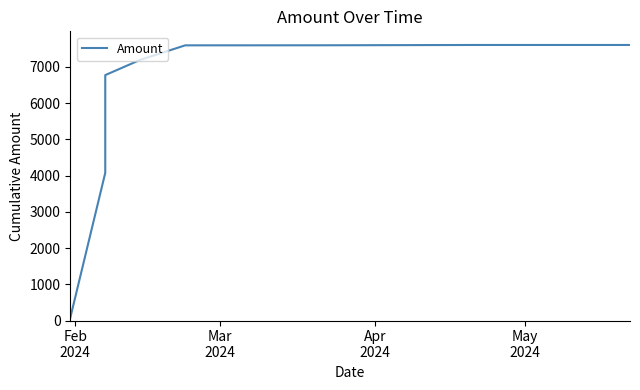

What is the maximum value shown in the chart?

7600.9